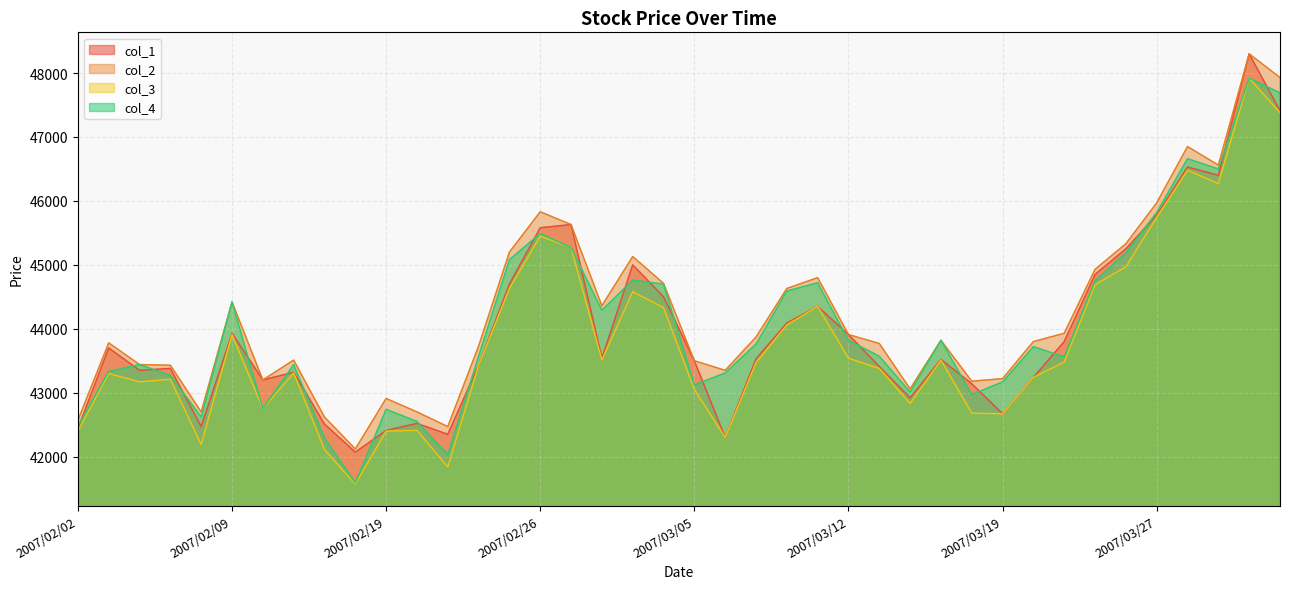

Between 2007/02/23 and 2007/03/09, which series saw the biggest shift?

col_2